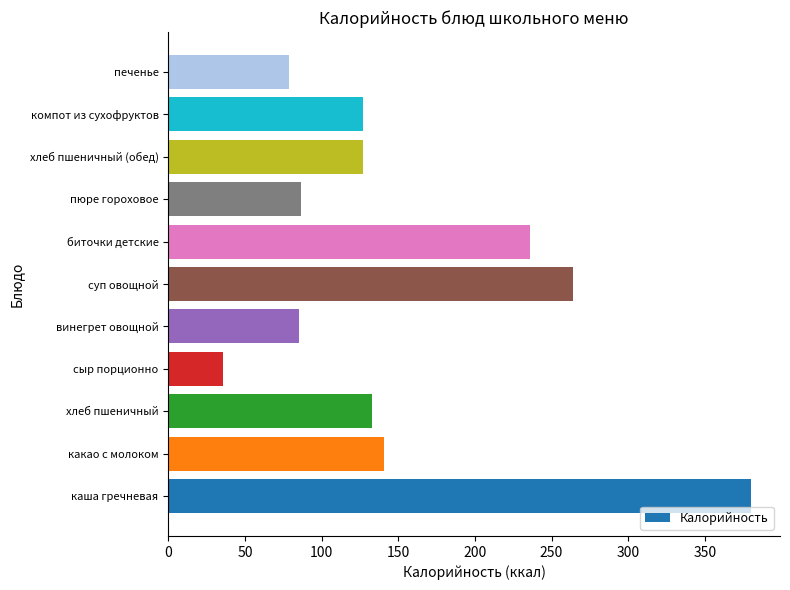

What is the maximum value shown in the chart?

380.0